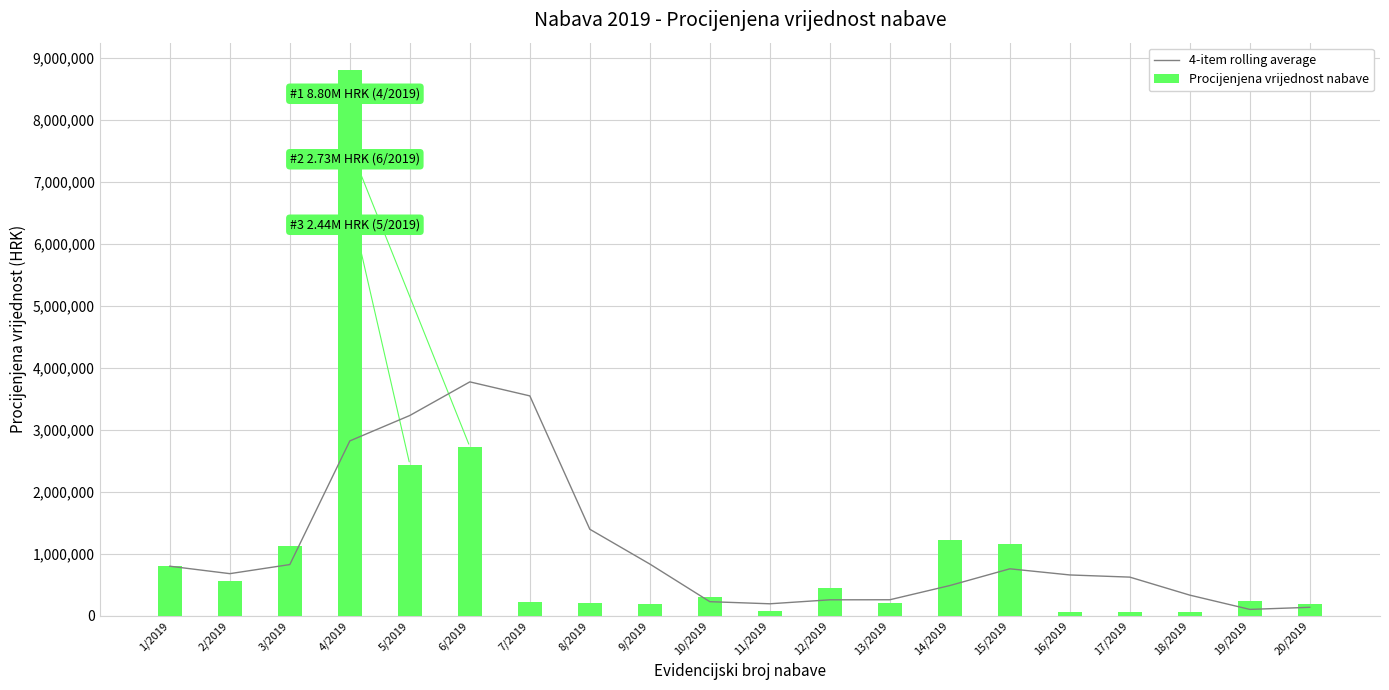

What is the difference between the maximum and minimum values in the Procijenjena vrijednost nabave series?

8749200